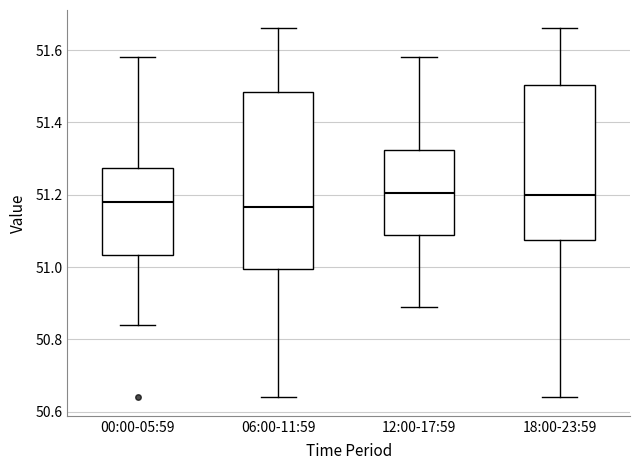

Reading left to right, read every box against the y-axis: the position of its median line, the range the box covers, and the ends of its whiskers. The values are not printed on the chart, so give them approximately, as read against the axis.

00:00-05:59: median 51.18, box 51.04 to 51.28, whiskers 50.84 to 51.58
06:00-11:59: median 51.16, box 51.00 to 51.48, whiskers 50.64 to 51.66
12:00-17:59: median 51.20, box 51.10 to 51.32, whiskers 50.90 to 51.58
18:00-23:59: median 51.20, box 51.08 to 51.50, whiskers 50.64 to 51.66